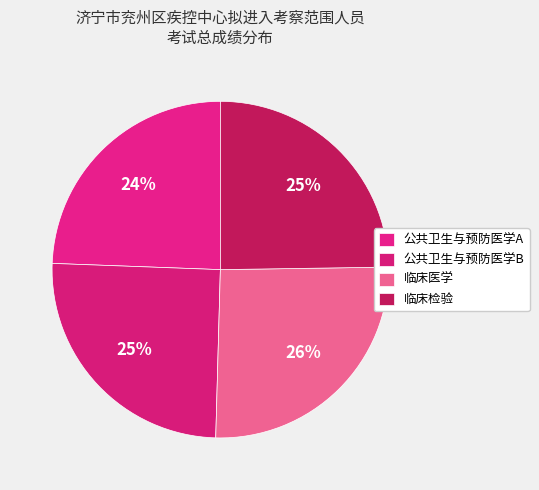

What percentage do 公共卫生与预防医学B and 临床检验 together represent?

49.9%